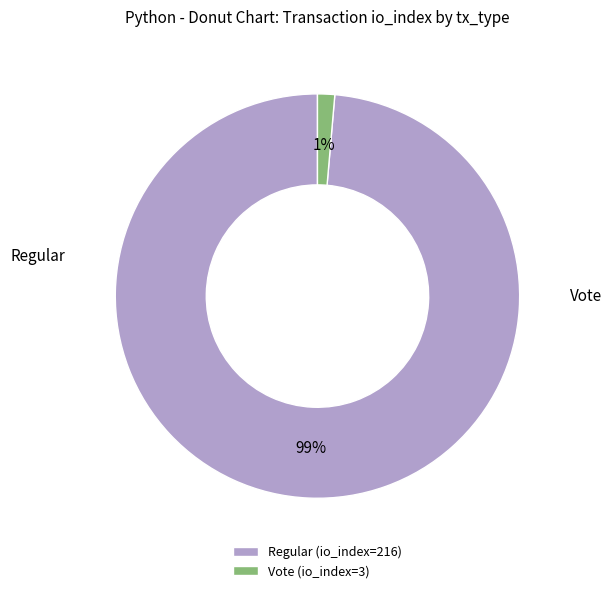

To the nearest percent, what is the combined percentage of Regular (io_index=216) and Vote (io_index=3)?

100%